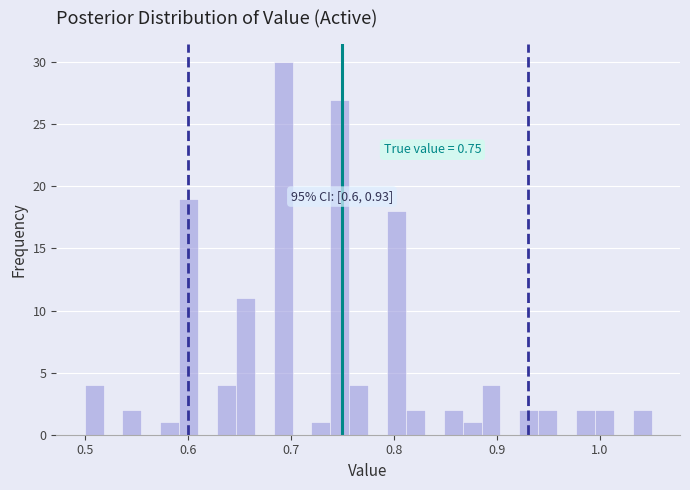

Around what value on the x-axis is the tallest bar? Give the approximate position of its centre, as read against the axis.

0.69